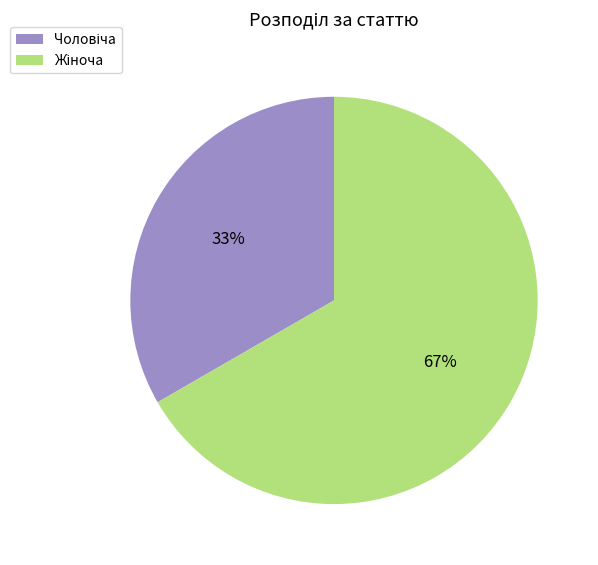

Is there any slice that represents more than half of the pie?

Yes